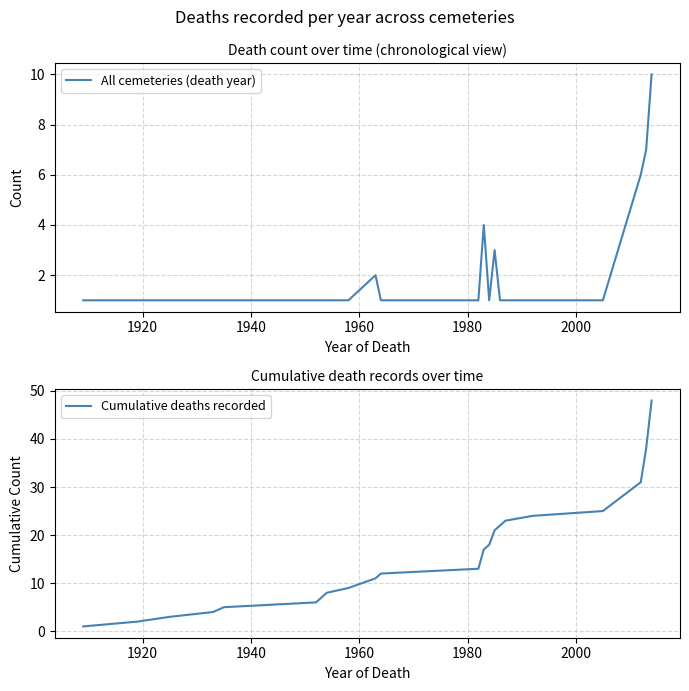

What is the maximum value for All cemeteries (death year)?

10